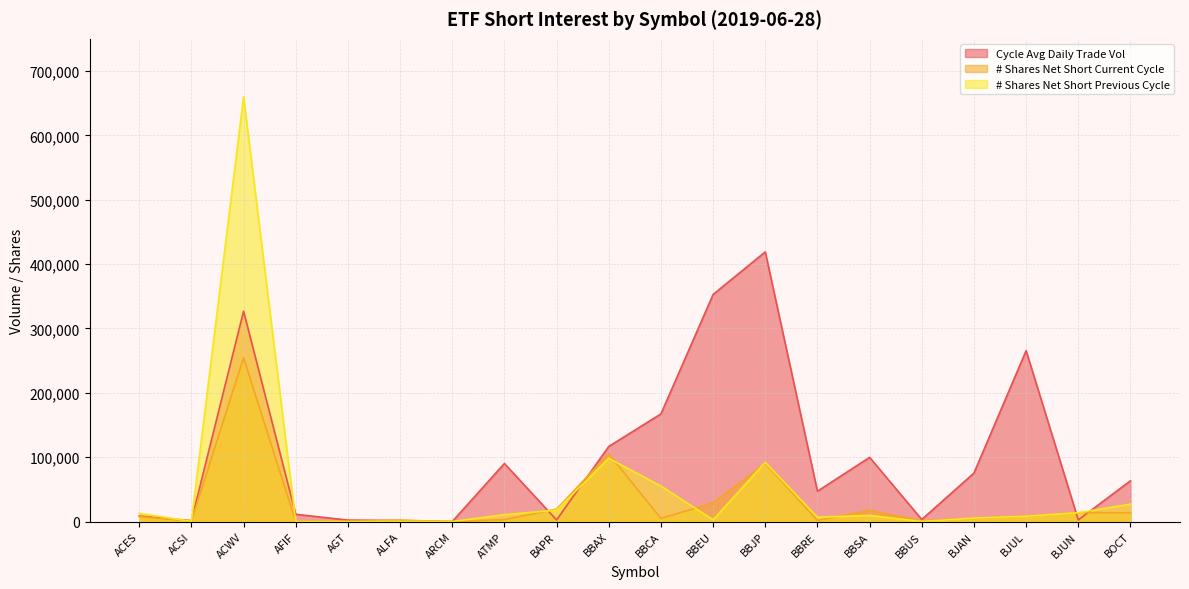

What is the highest value of the # Shares Net Short Previous Cycle series?

659932